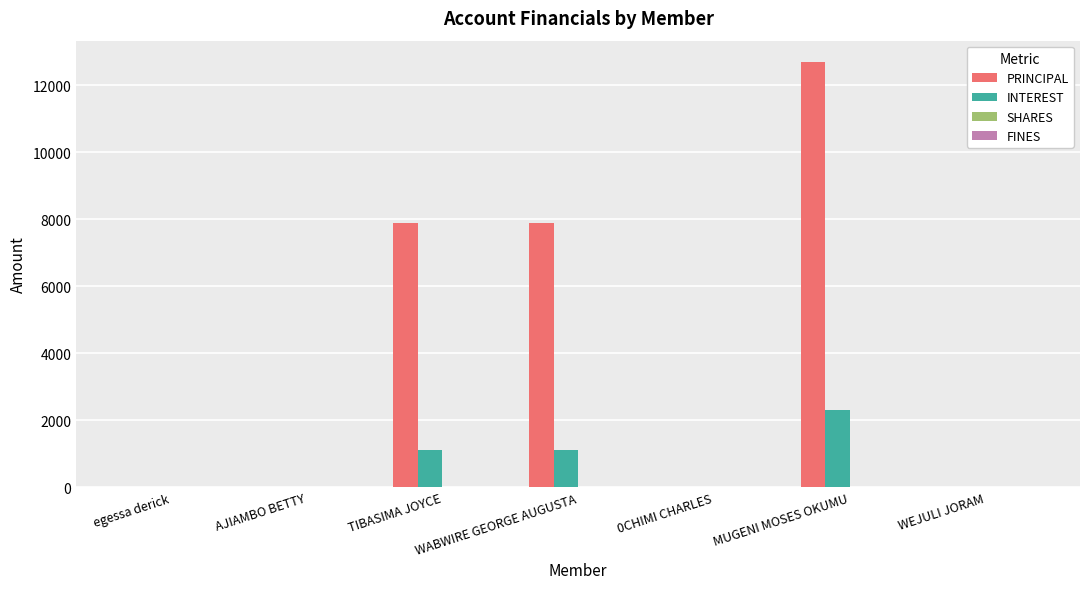

Which series changed the most between AJIAMBO BETTY and MUGENI MOSES OKUMU?

PRINCIPAL